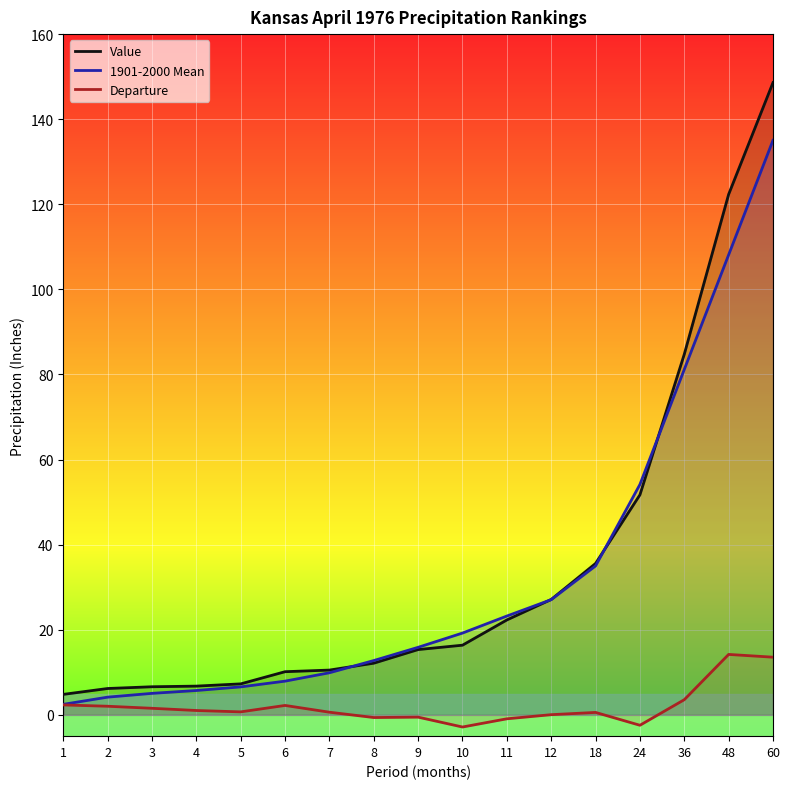

At how many categories does at least one series exceed 94?

2